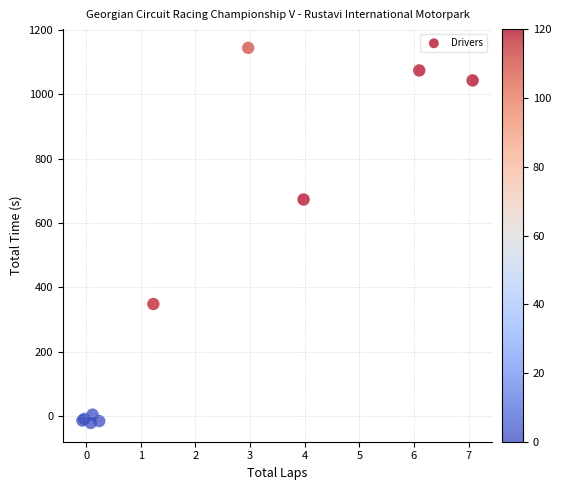

What Y value in the scatter plot is closest to 561?

673.6